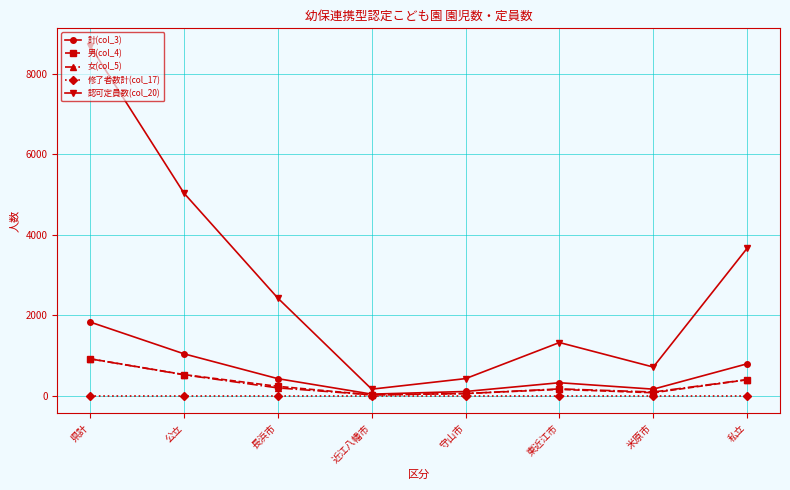

What is the label of the 4th point from the left?

近江八幡市